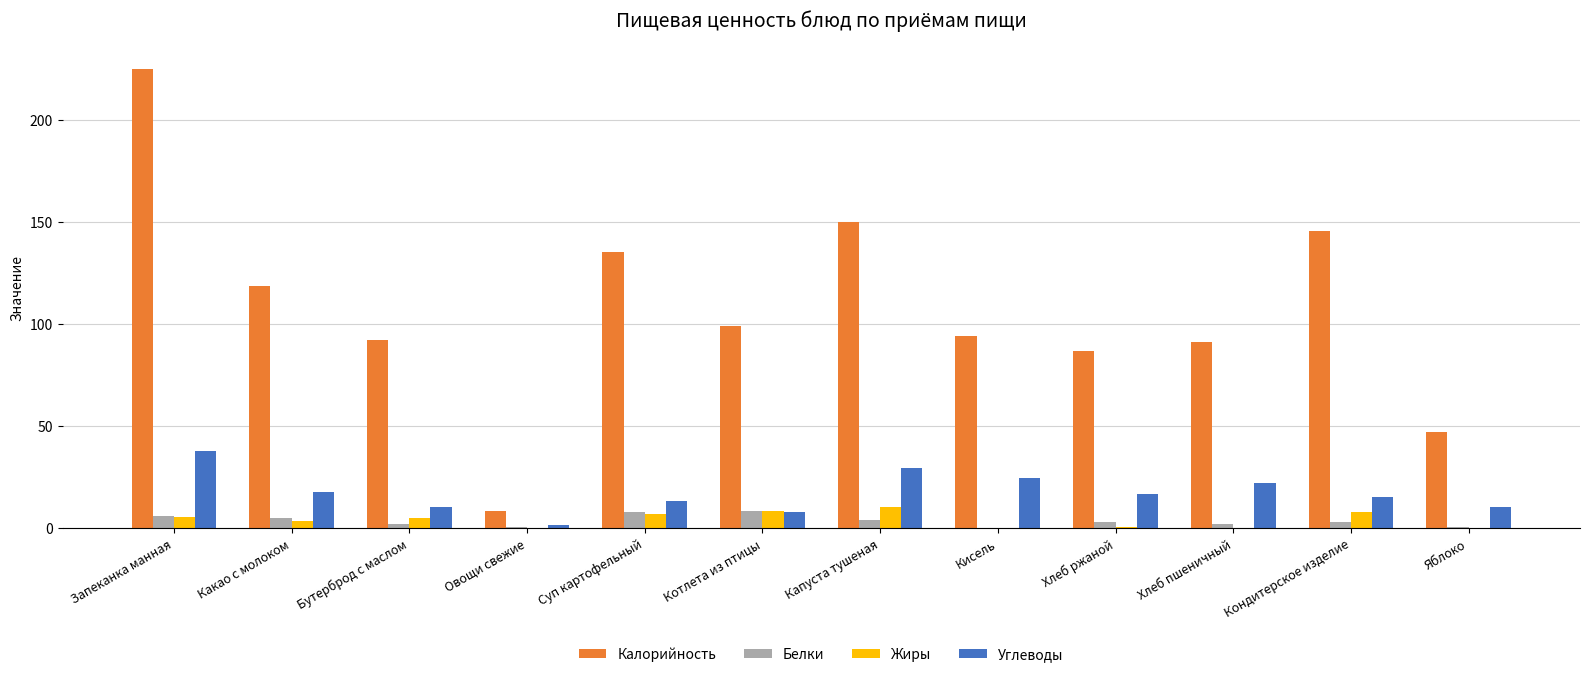

What are all the series names shown in the legend?

Калорийность, Белки, Жиры, Углеводы